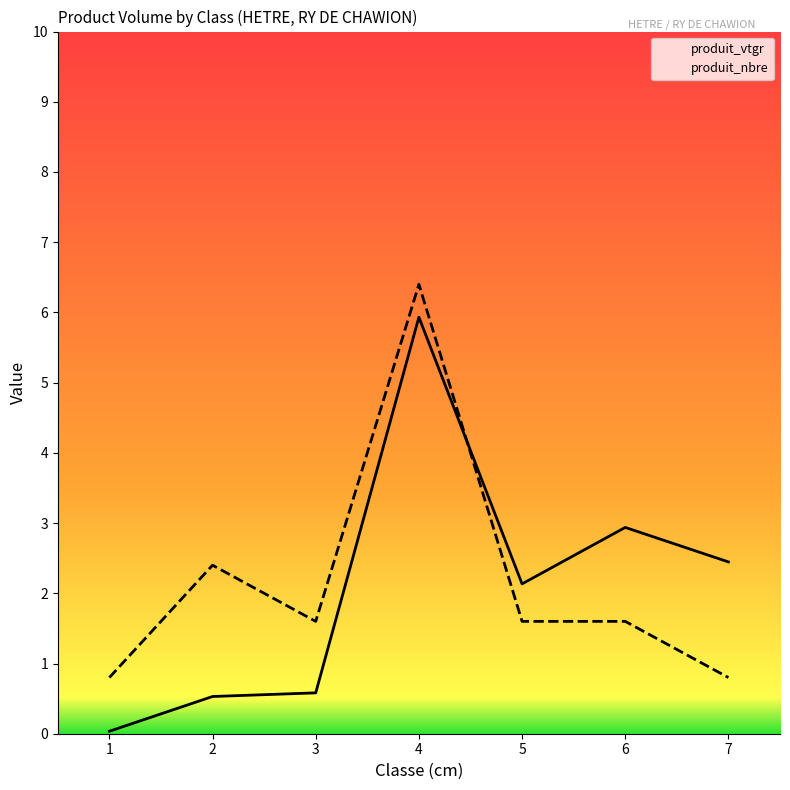

What value does the produit_nbre series have at 3?

1.6